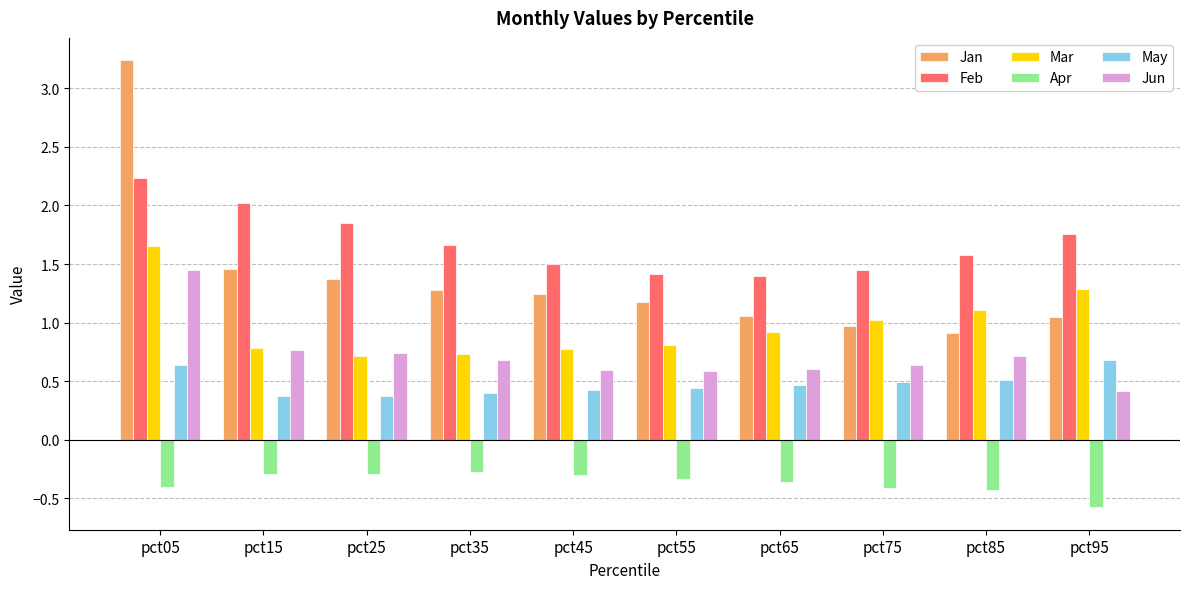

What are all the series names shown in the legend?

Jan, Feb, Mar, Apr, May, Jun